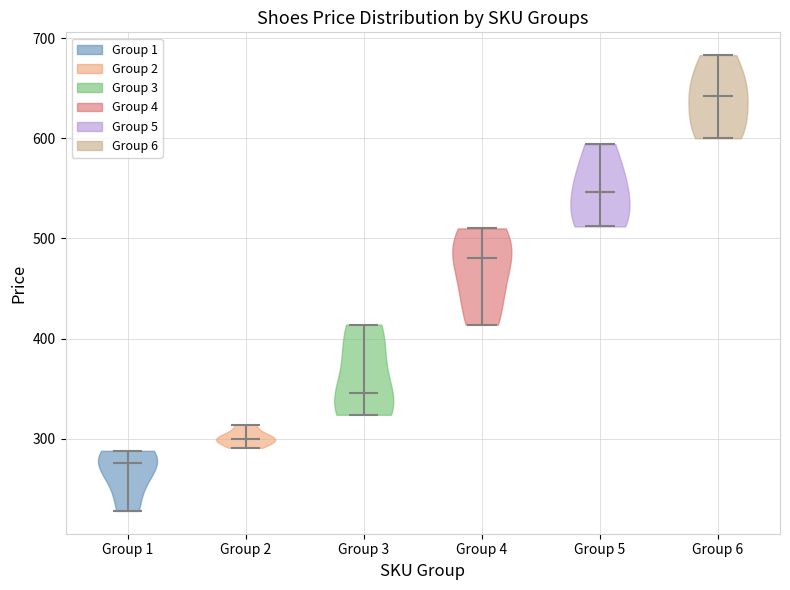

Reading left to right, read every violin against the y-axis: where its median line is, and the lowest and highest points it reaches. The values are not printed on the chart, so give them approximately, as read against the axis.

Group 1: median line 280, lowest point 230, highest point 290
Group 2: median line 300, lowest point 290, highest point 310
Group 3: median line 350, lowest point 320, highest point 410
Group 4: median line 480, lowest point 410, highest point 510
Group 5: median line 550, lowest point 510, highest point 590
Group 6: median line 640, lowest point 600, highest point 680